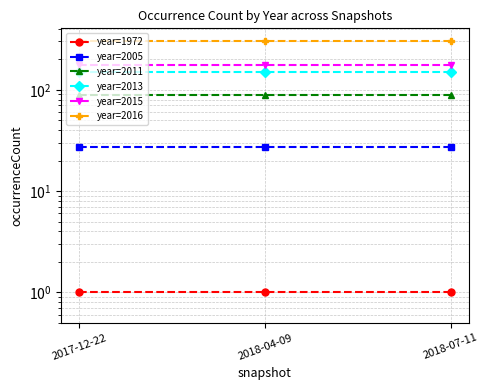

List the labels in order of year=2016 value, smallest first.

2017-12-22, 2018-04-09, 2018-07-11